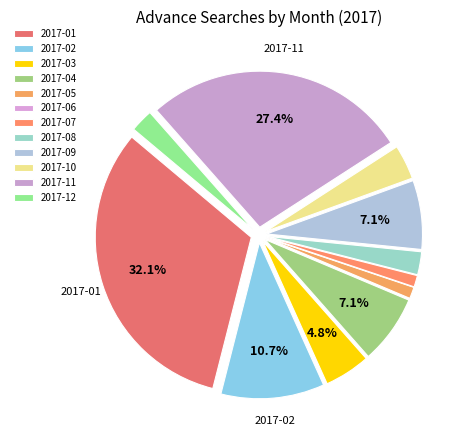

What is the total percentage of 2017-06 and 2017-12?

2.4%